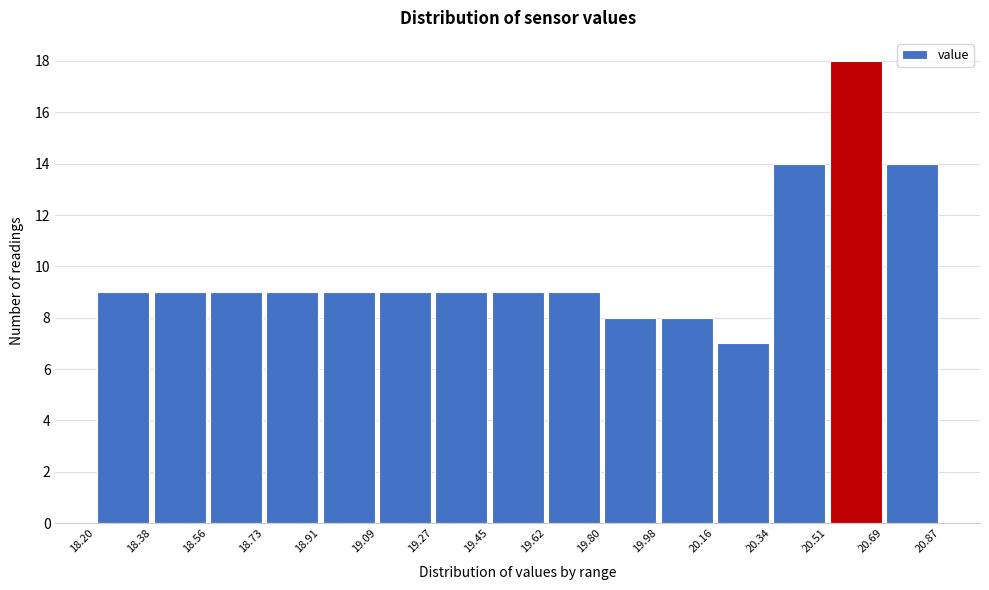

Reading left to right, transcribe this chart: for each bar, give the range it covers on the x-axis and its height. The values are not printed on the chart, so give them approximately, as read against the axis.

18.20 to 18.38: 9
18.38 to 18.56: 9
18.56 to 18.73: 9
18.73 to 18.91: 9
18.91 to 19.09: 9
19.09 to 19.27: 9
19.27 to 19.45: 9
19.45 to 19.62: 9
19.62 to 19.80: 9
19.80 to 19.98: 8
19.98 to 20.16: 8
20.16 to 20.34: 7
20.34 to 20.51: 14
20.51 to 20.69: 18
20.69 to 20.87: 14